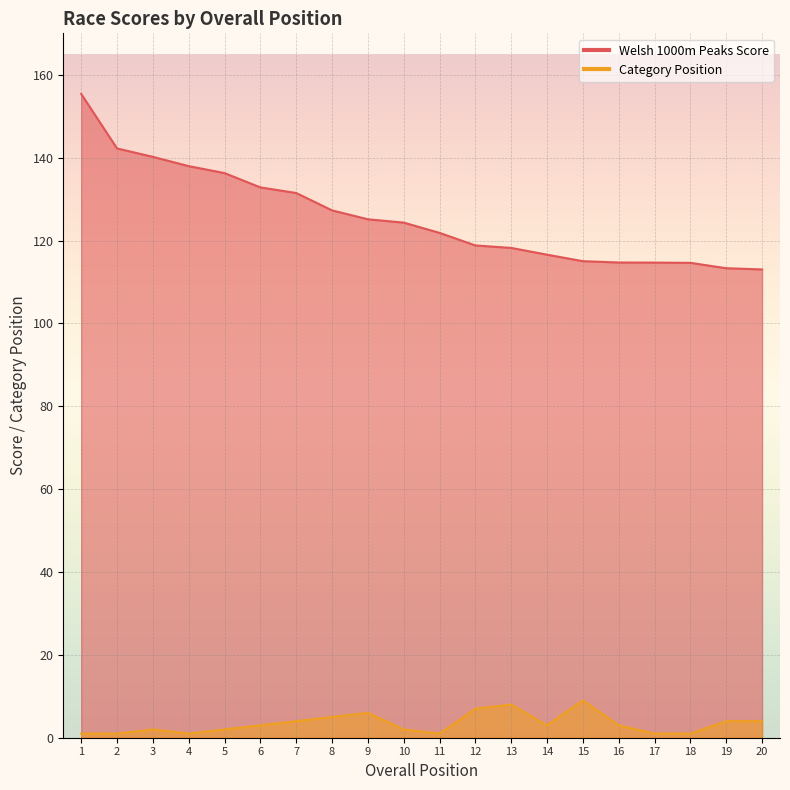

What value does the Category Position series have at 5?

2.0